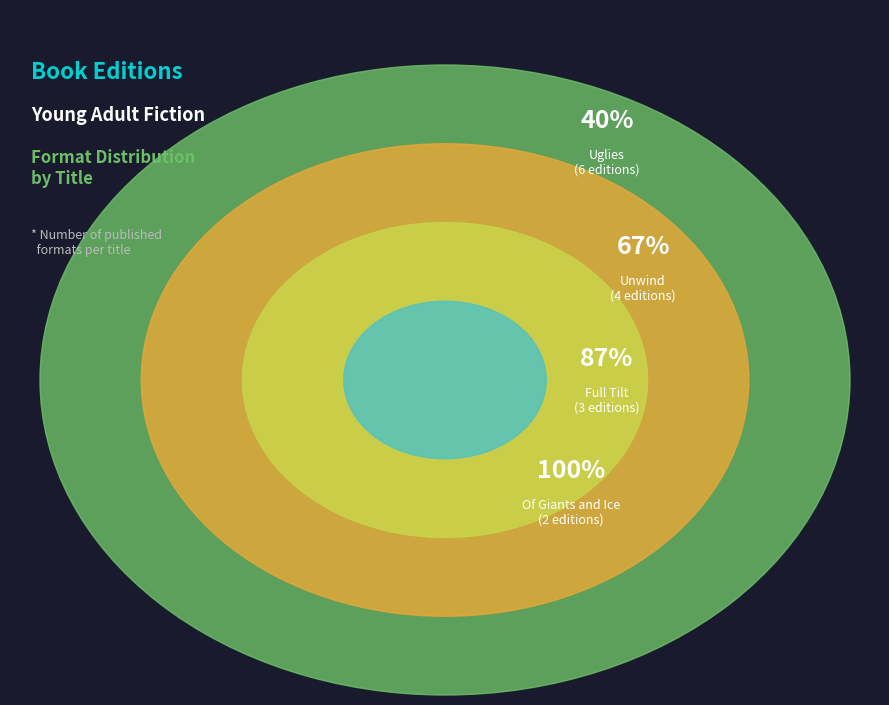

What is the change in value from Uglies to Full Tilt?

-3